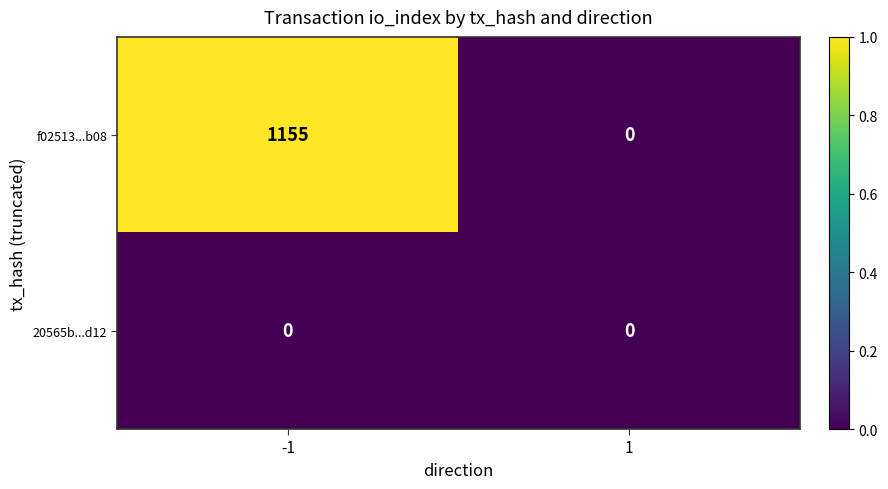

At how many categories does at least one series exceed 755?

1